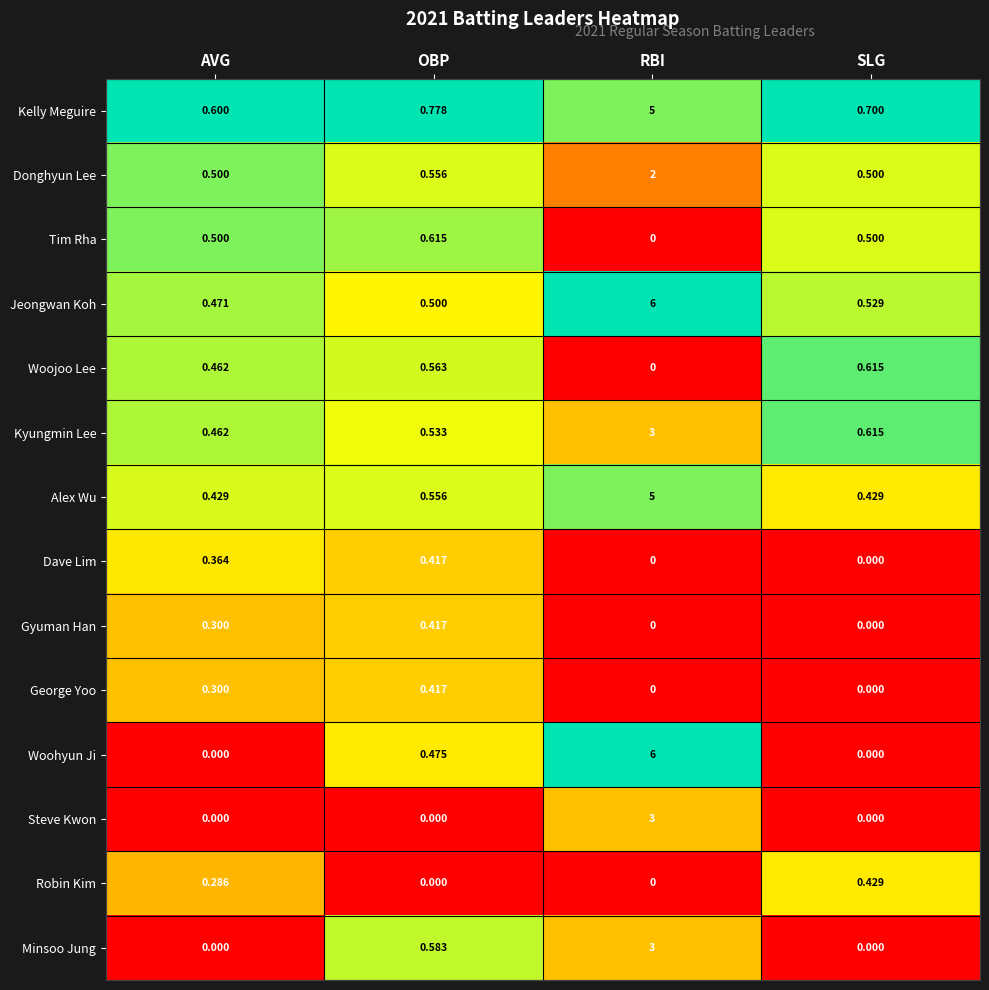

Which category has the highest value across all series?

RBI